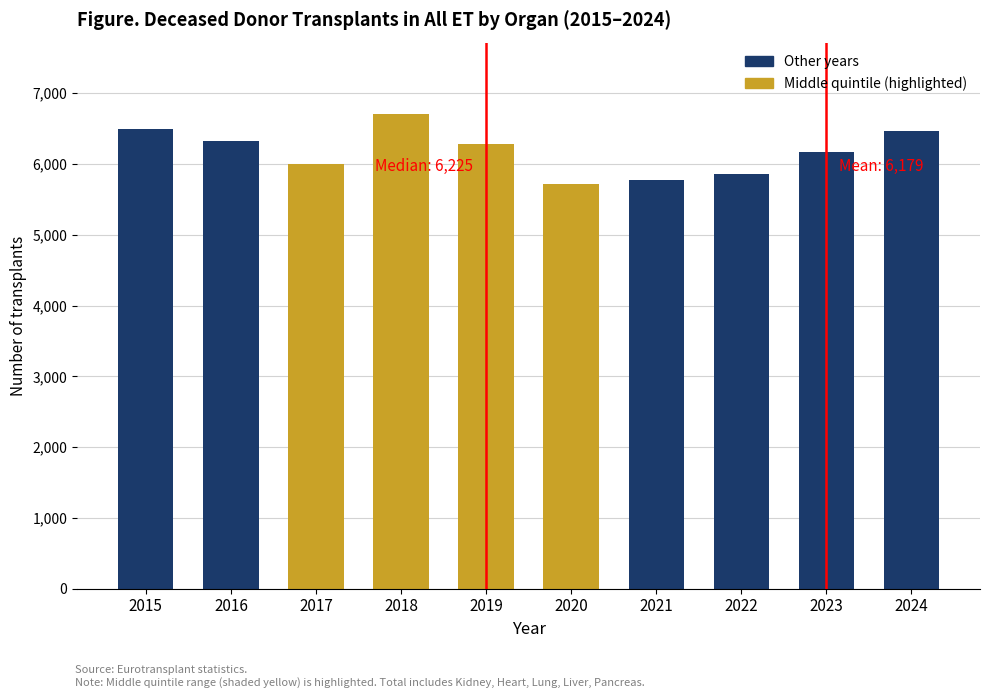

What is the change in value from 2020 to 2023?

+462